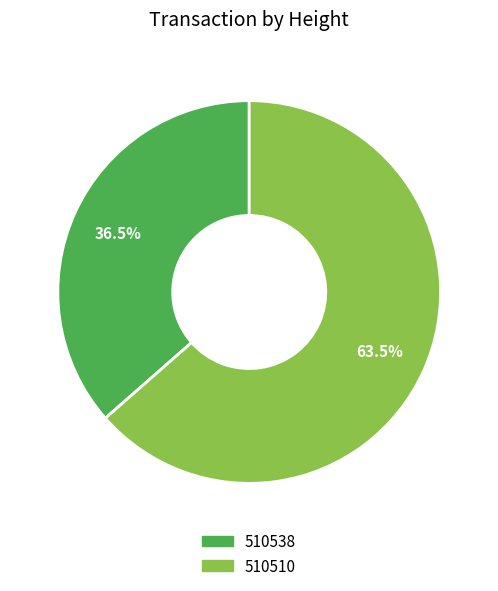

How many segments does this pie chart have?

2